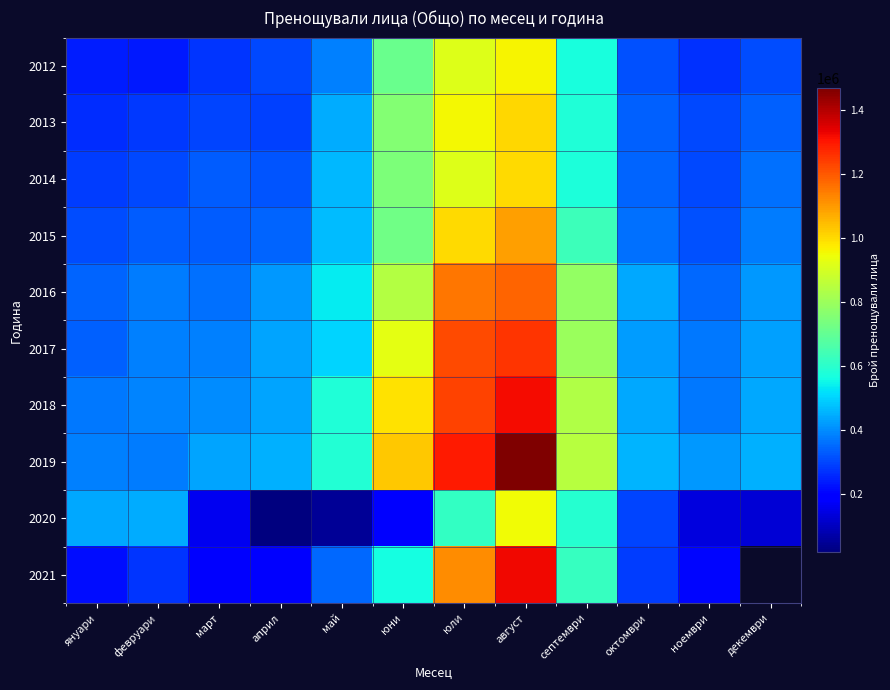

What is the difference between the maximum and second lowest values in the 2019 series?

1085551.0